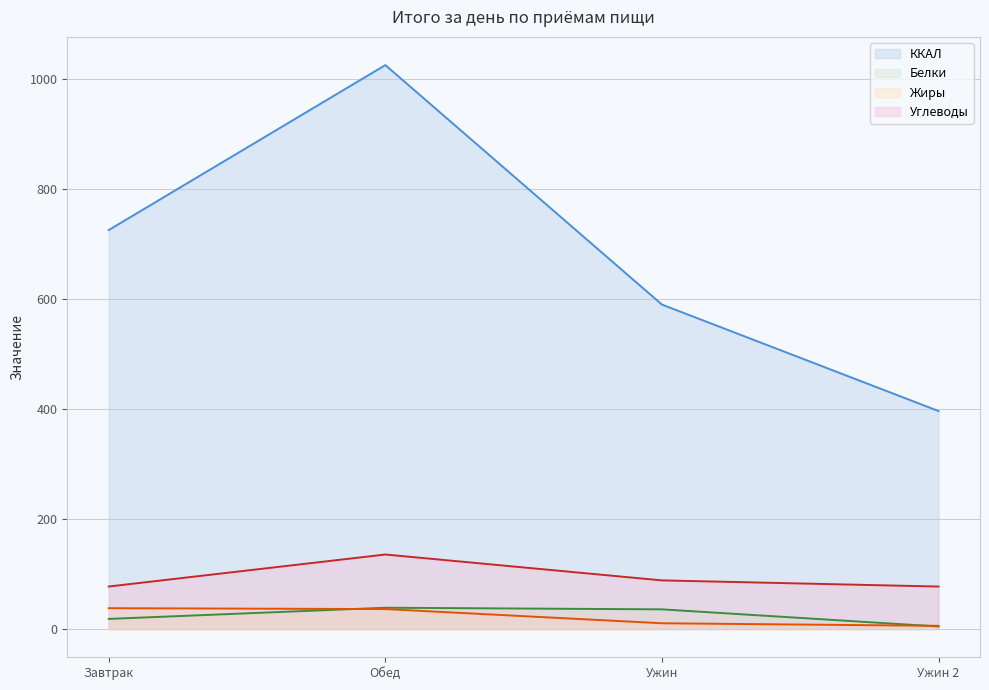

At which label does Углеводы reach its peak?

Обед